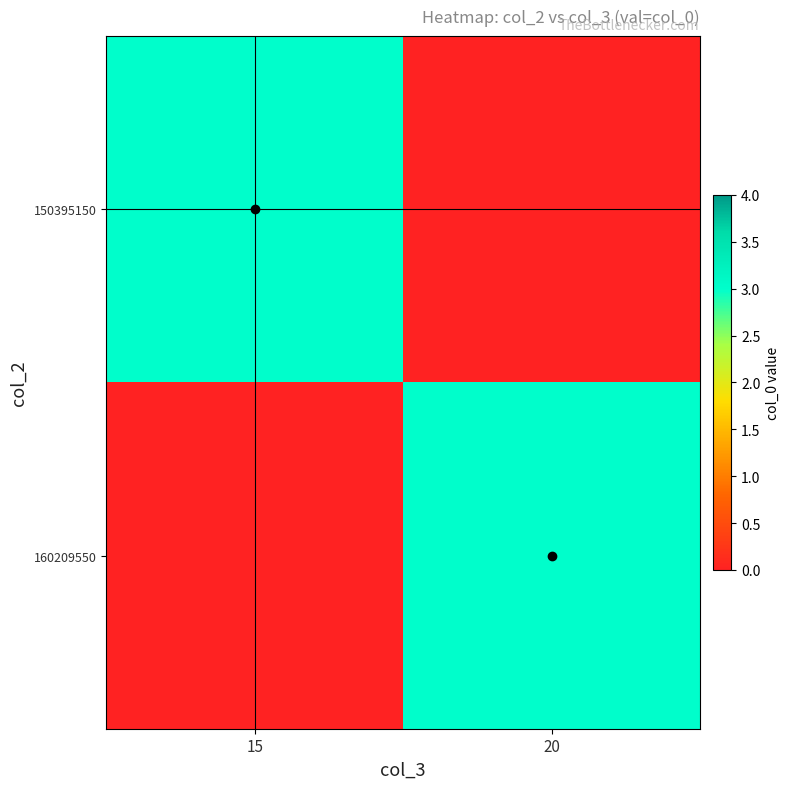

What is the total value across all series at 15?

3